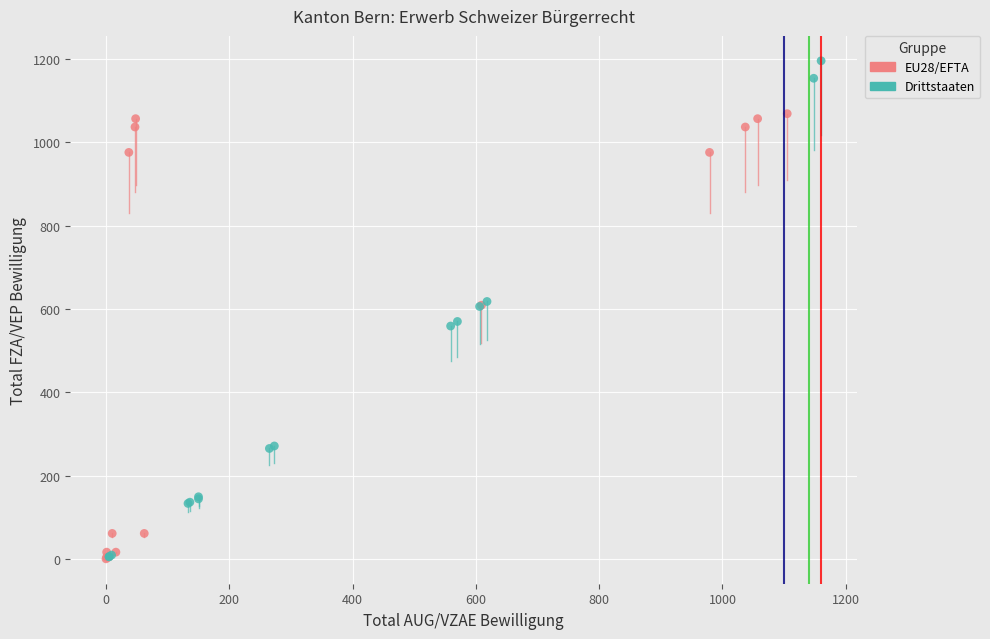

Which series contains the highest Y value?

Drittstaaten